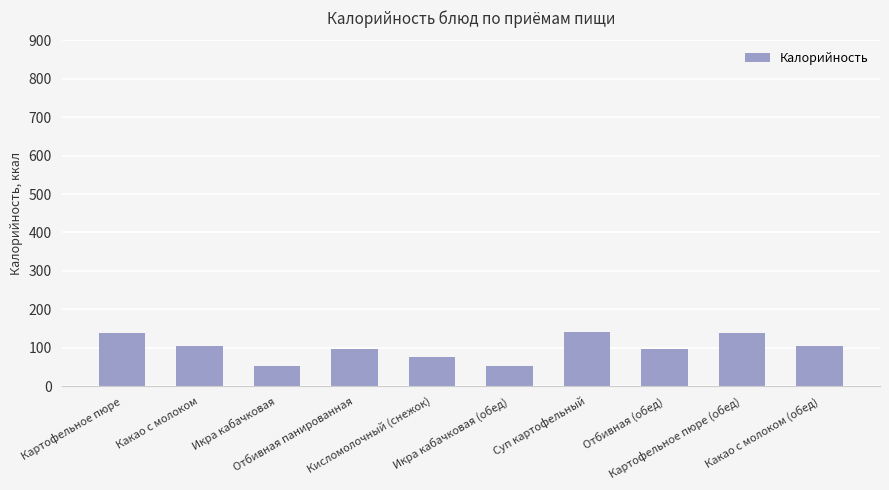

How many bars are there in total?

10